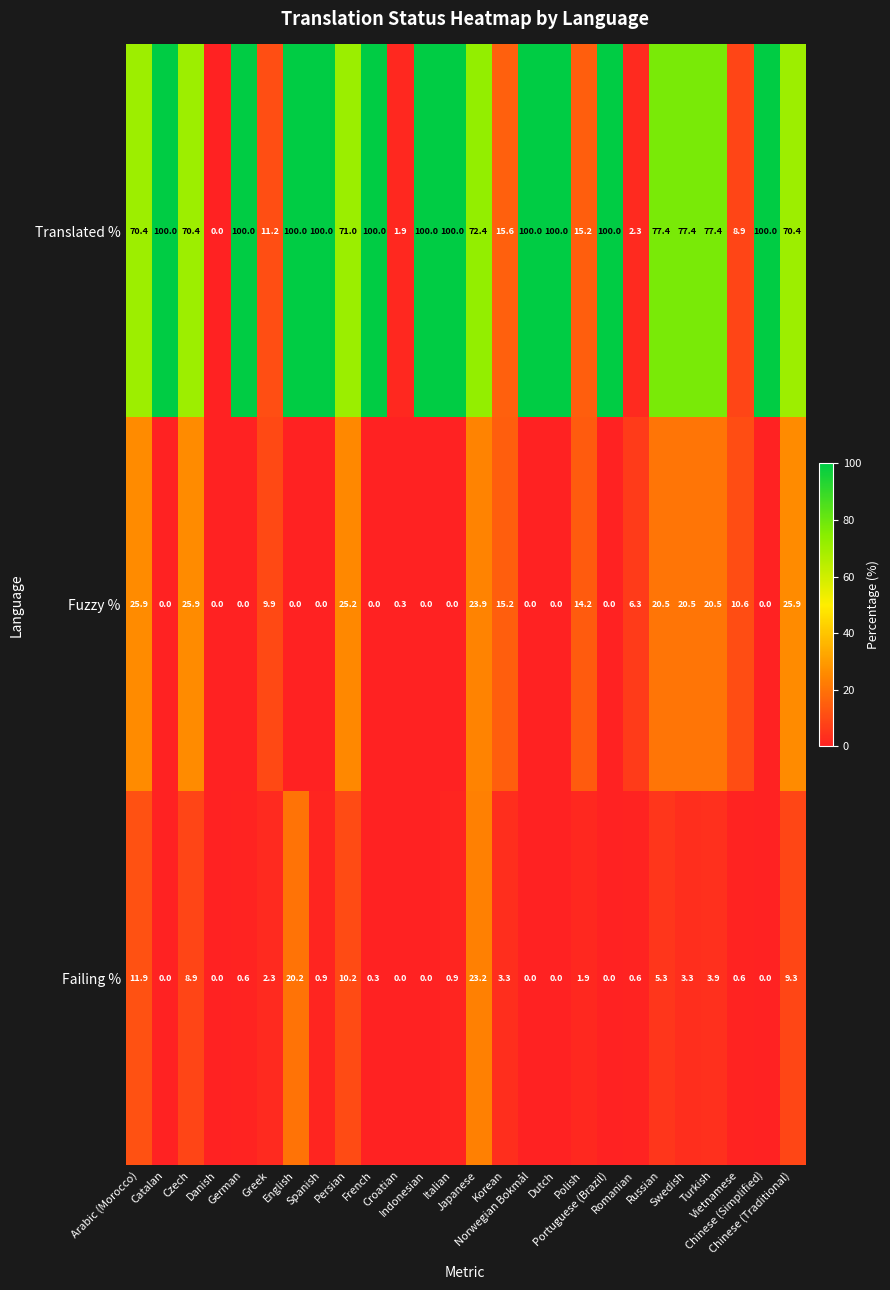

Which series changed the most between Danish and English?

Translated %